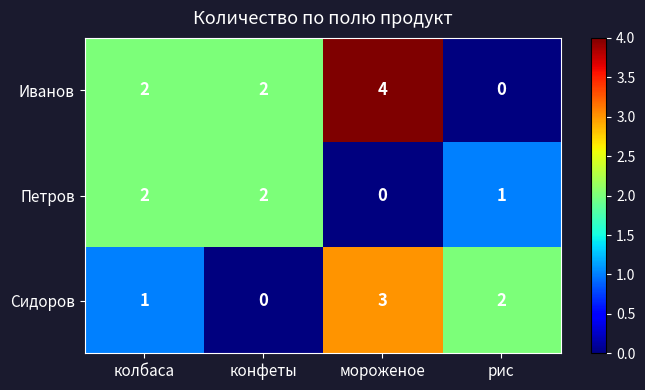

Is it true that Иванов equals 2 at конфеты?

True